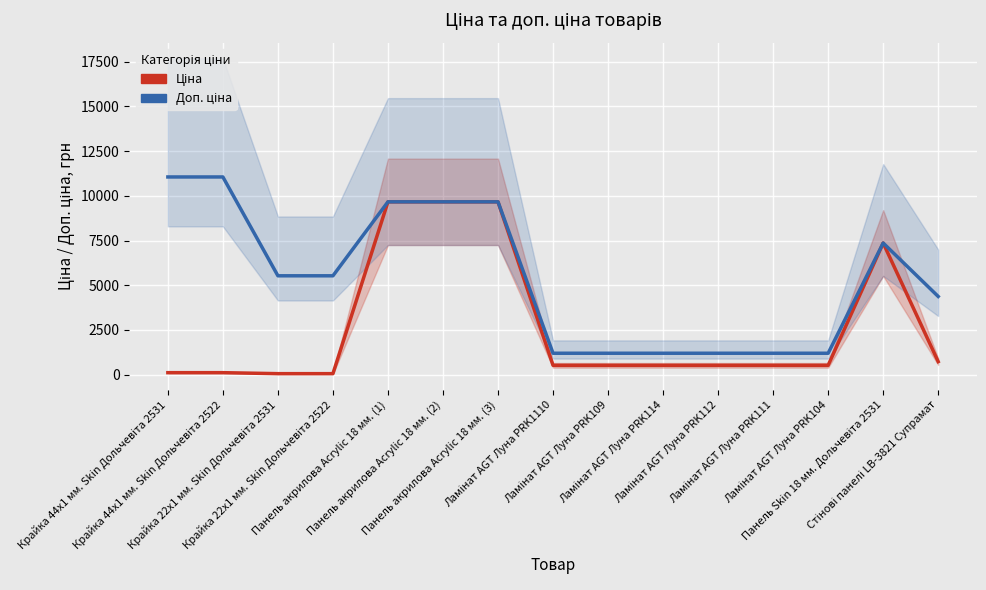

Reading left to right, what are all the values shown in this chart?

Ціна: Крайка 44x1 мм. Skin Дольчевіта 2531=110.5	Крайка 44x1 мм. Skin Дольчевіта 2522=110.5	Крайка 22x1 мм. Skin Дольчевіта 2531=55.3	Крайка 22x1 мм. Skin Дольчевіта 2522=55.3	Панель акрилова Acrylic 18 мм. (1)=9664.7	Панель акрилова Acrylic 18 мм. (2)=9664.7	Панель акрилова Acrylic 18 мм. (3)=9664.7	Ламінат AGT Луна PRK1110=522.2	Ламінат AGT Луна PRK109=522.2	Ламінат AGT Луна PRK114=522.2	Ламінат AGT Луна PRK112=522.2	Ламінат AGT Луна PRK111=522.2	Ламінат AGT Луна PRK104=522.2	Панель Skin 18 мм. Дольчевіта 2531=7360.2	Стінові панелі LB-3821 Супрамат=728.8
Доп. ціна: Крайка 44x1 мм. Skin Дольчевіта 2531=11055.0	Крайка 44x1 мм. Skin Дольчевіта 2522=11055.0	Крайка 22x1 мм. Skin Дольчевіта 2531=5528.0	Крайка 22x1 мм. Skin Дольчевіта 2522=5528.0	Панель акрилова Acrylic 18 мм. (1)=9664.7	Панель акрилова Acrylic 18 мм. (2)=9664.7	Панель акрилова Acrylic 18 мм. (3)=9664.7	Ламінат AGT Луна PRK1110=1197.0	Ламінат AGT Луна PRK109=1197.0	Ламінат AGT Луна PRK114=1197.0	Ламінат AGT Луна PRK112=1197.0	Ламінат AGT Луна PRK111=1197.0	Ламінат AGT Луна PRK104=1197.0	Панель Skin 18 мм. Дольчевіта 2531=7360.2	Стінові панелі LB-3821 Супрамат=4372.9